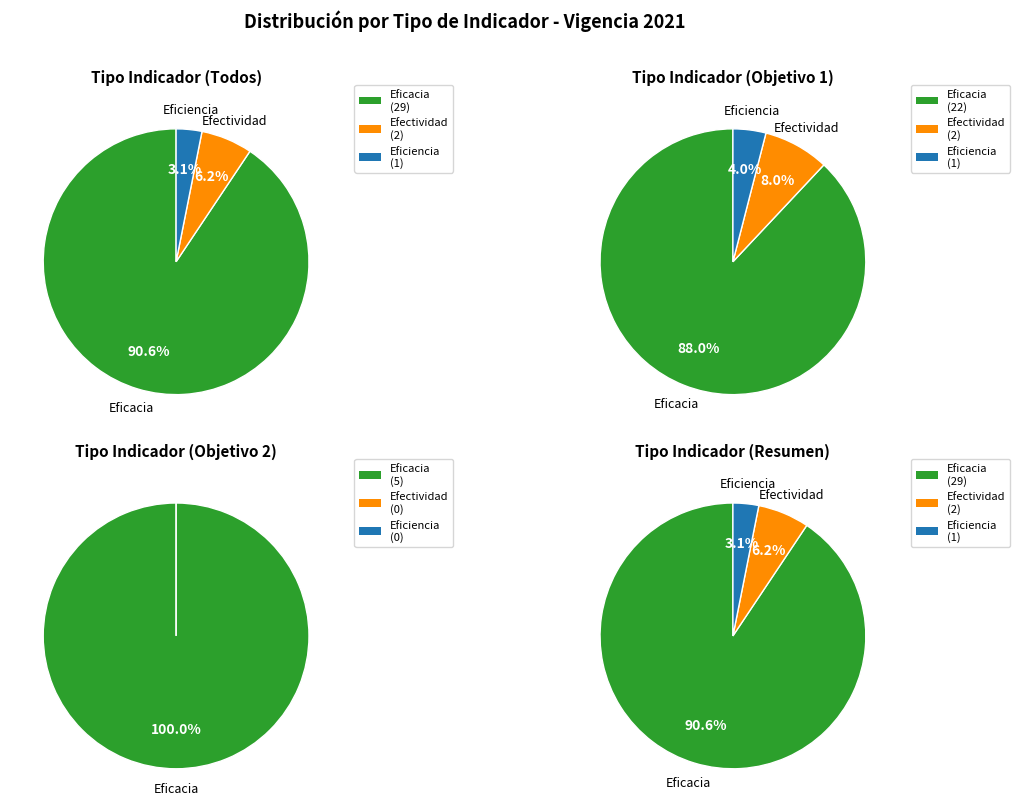

Count the number of slices in the pie.

3